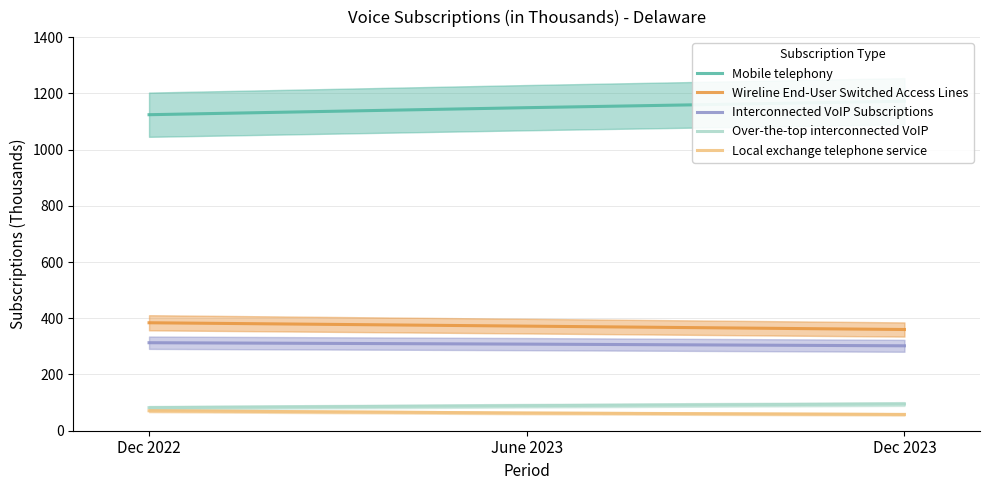

The Wireline End-User Switched Access Lines series shows 360 at Dec 2023. True or false?

True